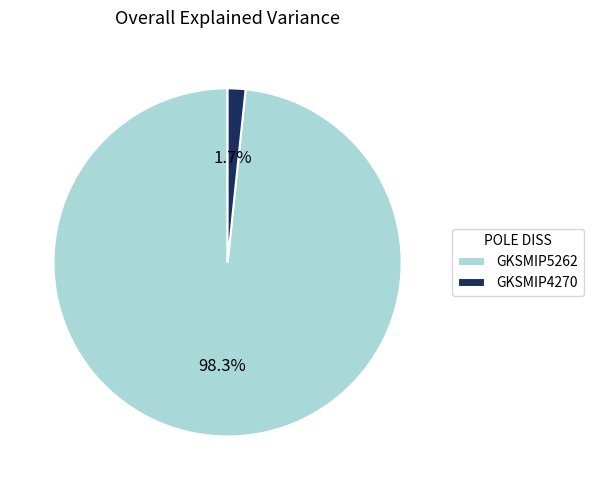

Rank the categories by value from highest to lowest.

GKSMIP5262, GKSMIP4270